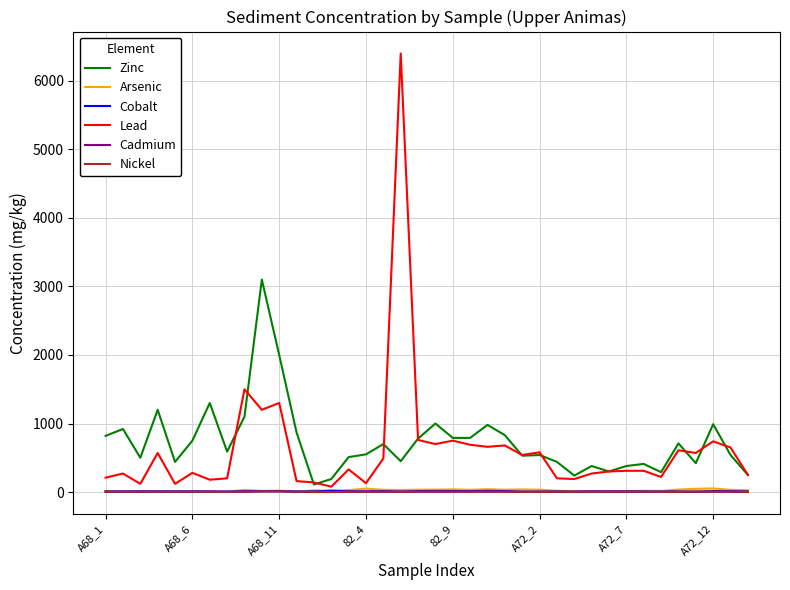

Which series has the largest range (max minus min)?

Lead